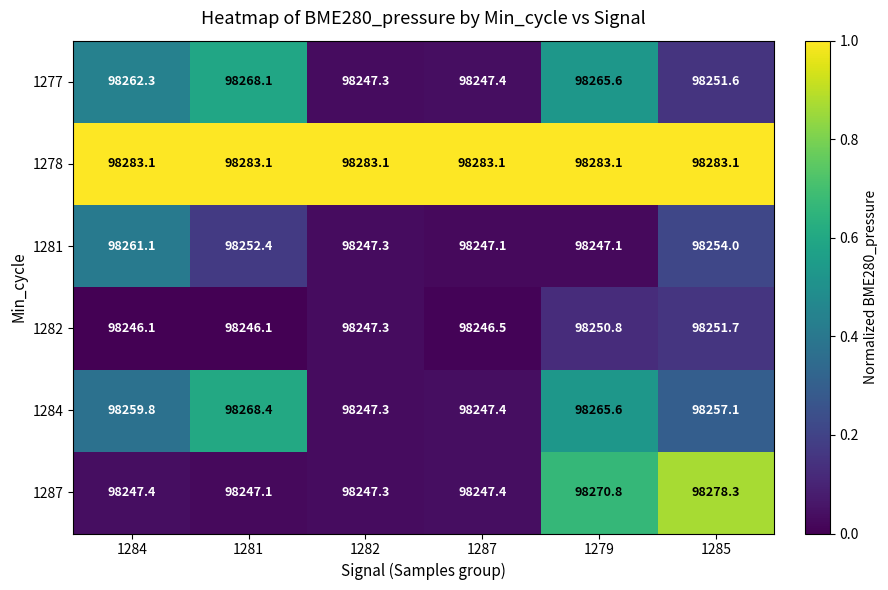

How many series are shown in this chart?

6